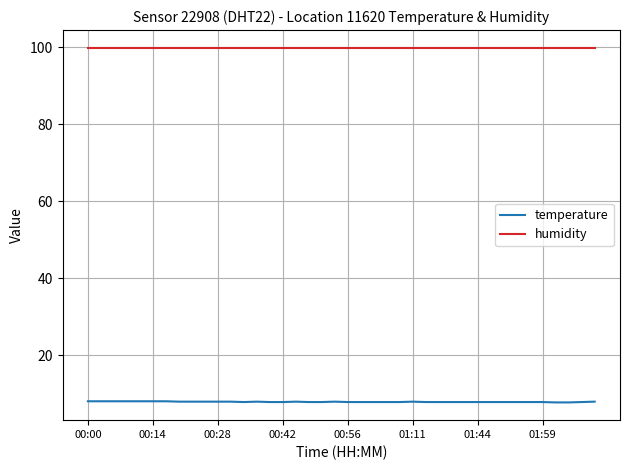

True or false: humidity and temperature cross at least once.

False